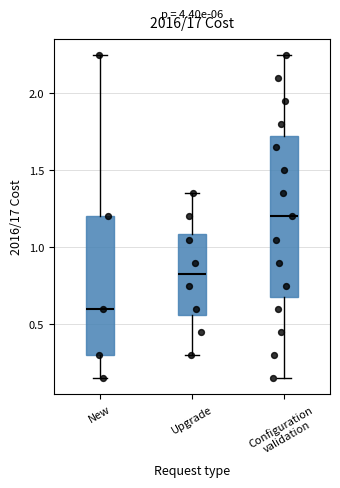

Reading left to right, transcribe this box plot: for each box, give where its median line is, the range the box spans, and where its two whiskers end, as read against the y-axis. The values are not printed on the chart, so give them approximately, as read against the axis.

New: median 0.60, box 0.30 to 1.20, whiskers 0.15 to 2.25
Upgrade: median 0.85, box 0.55 to 1.10, whiskers 0.30 to 1.35
Configuration validation: median 1.20, box 0.70 to 1.75, whiskers 0.15 to 2.25